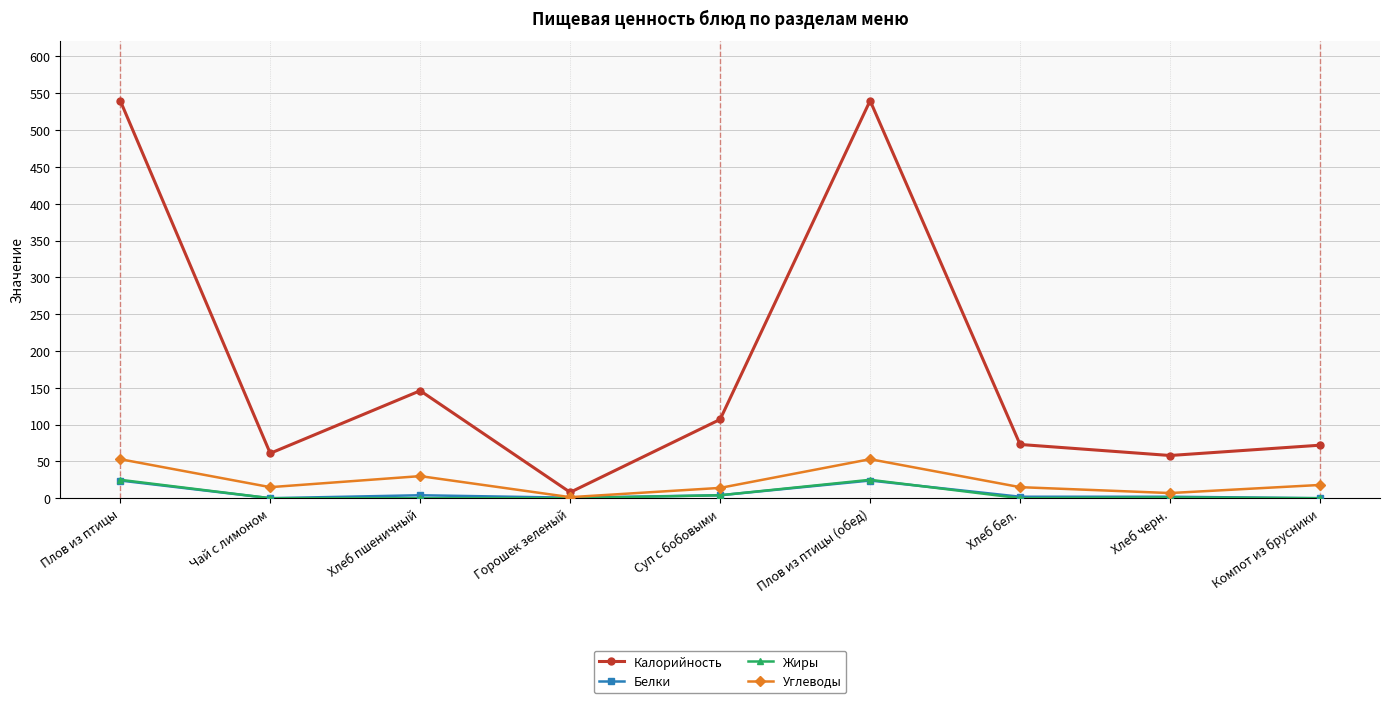

What is the value of the Белки point at the 3rd from the left?

4.0